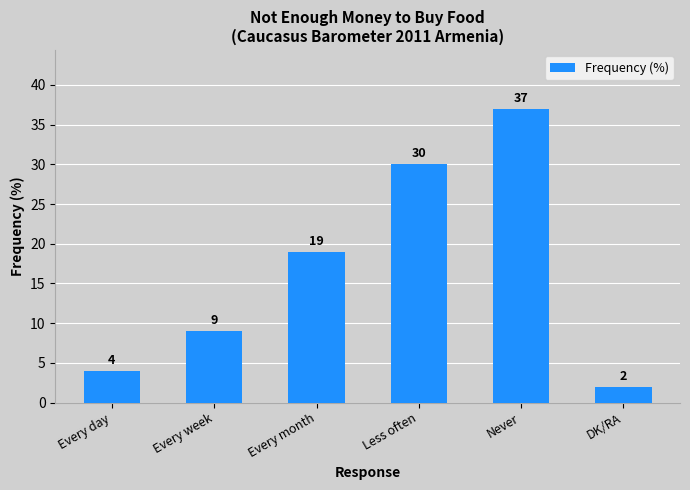

List the labels in order of value, smallest first.

DK/RA, Every day, Every week, Every month, Less often, Never